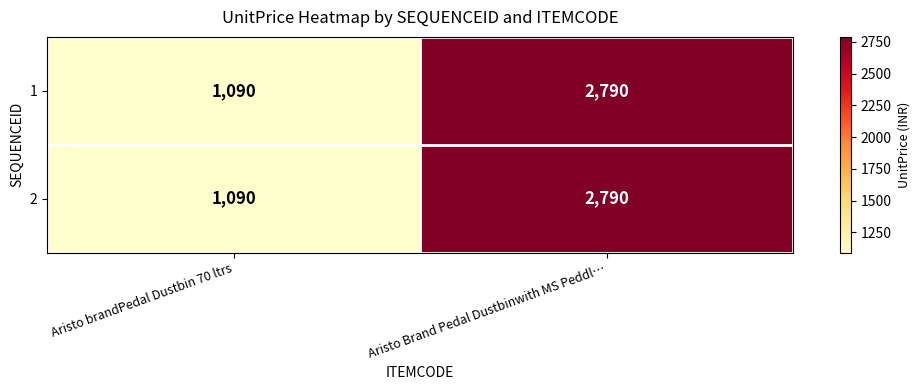

At which label is 1 closest to 1940?

Aristo brandPedal Dustbin 70 ltrs